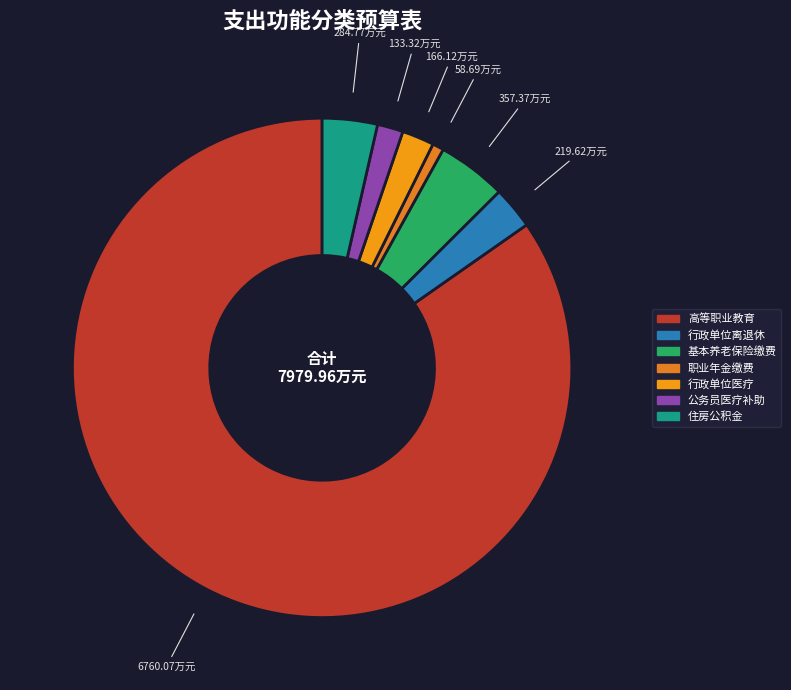

To the nearest percent, what is the average slice percentage?

14%